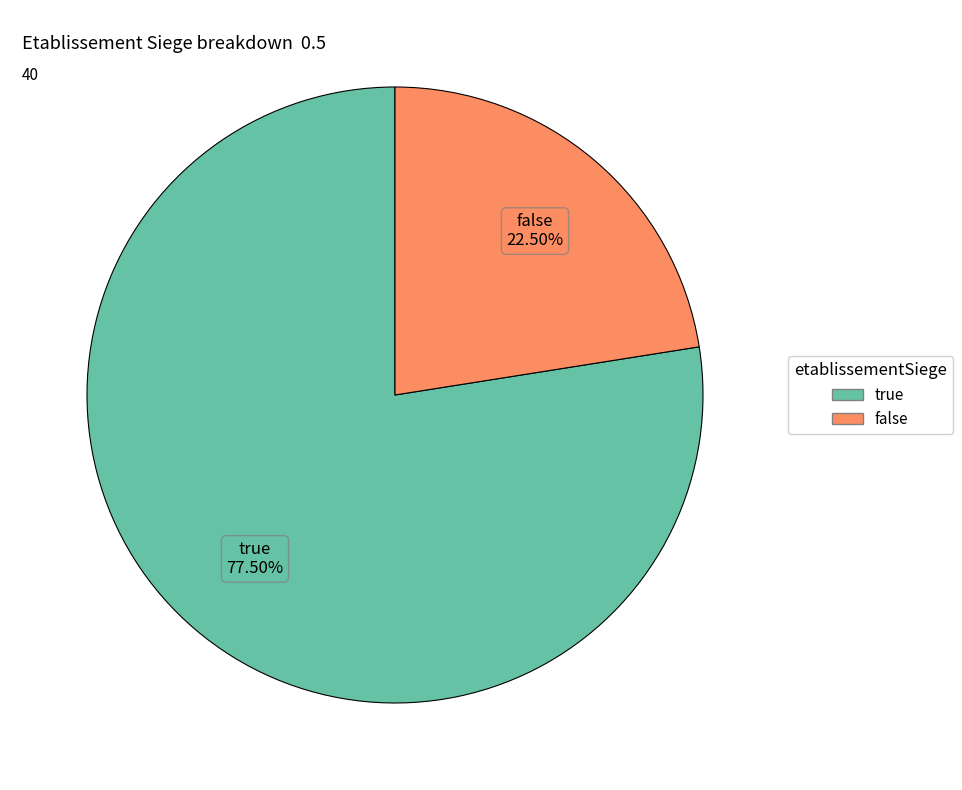

Combined, what portion of the pie is false and true?

100.0%